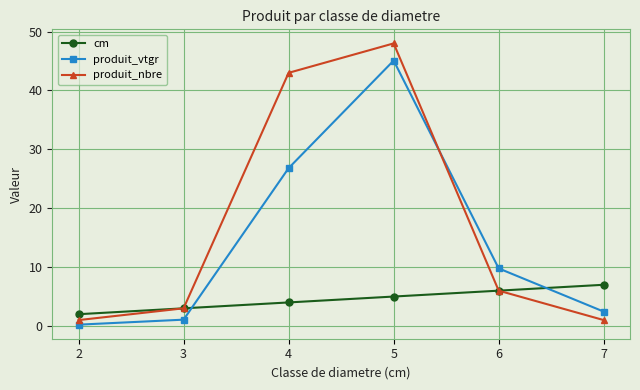

At which category does the chart reach its peak across all series?

5